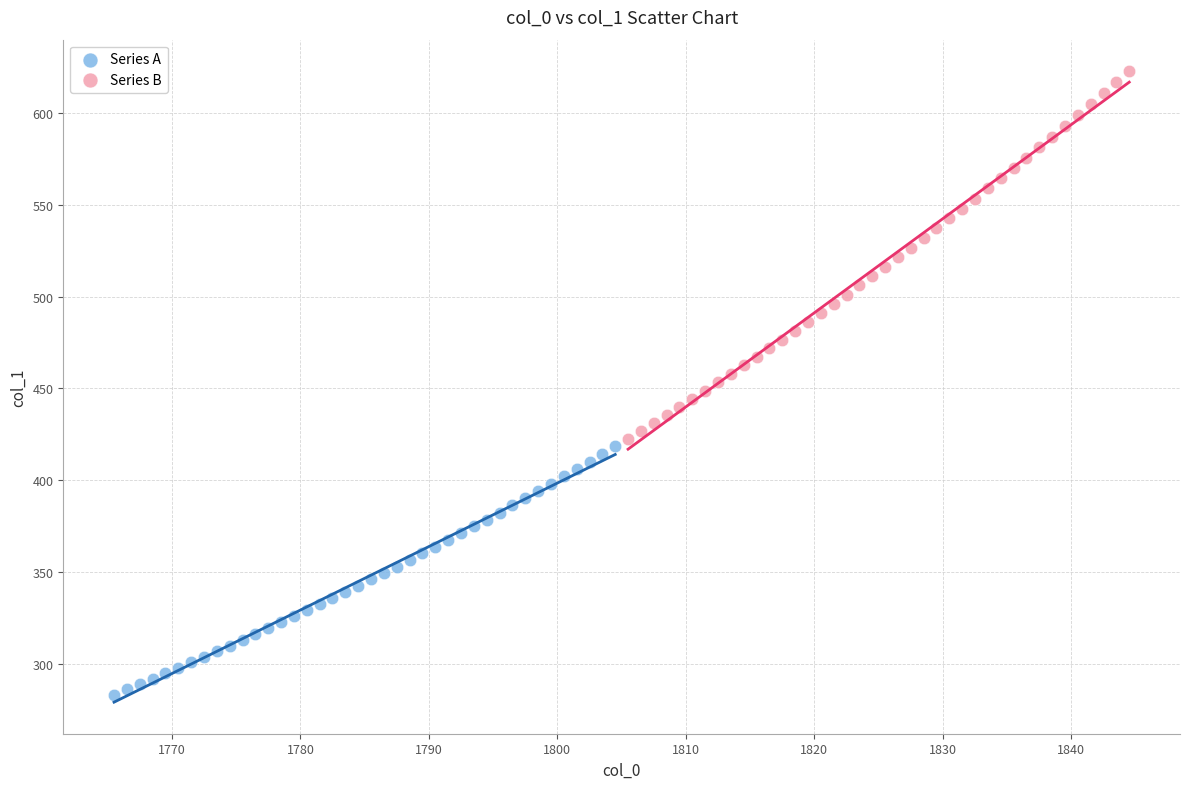

What are all the series names shown in the legend?

Series A, Series B